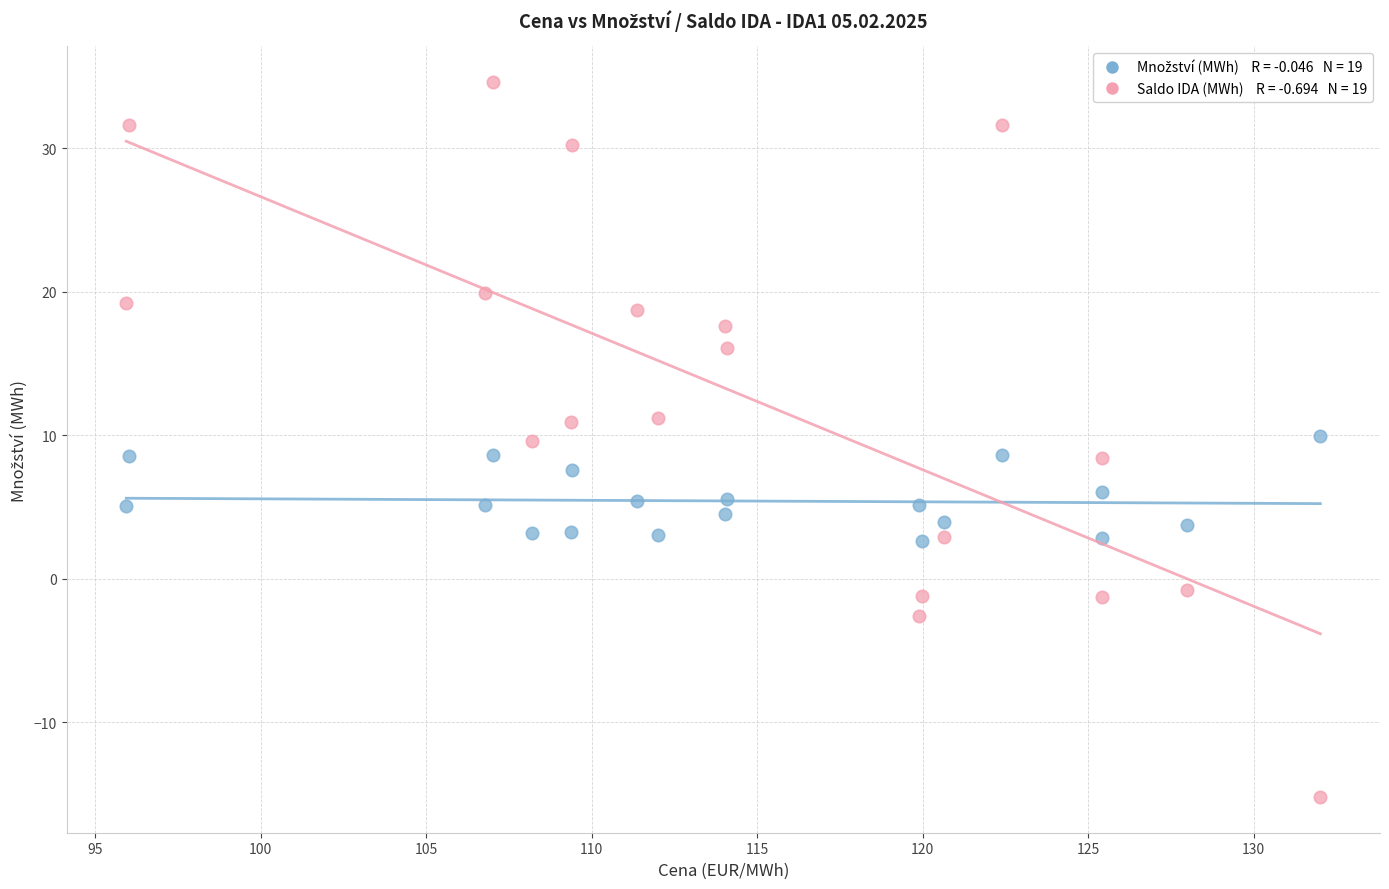

Across all data points, what is the range of Y values (max minus min)?

49.8